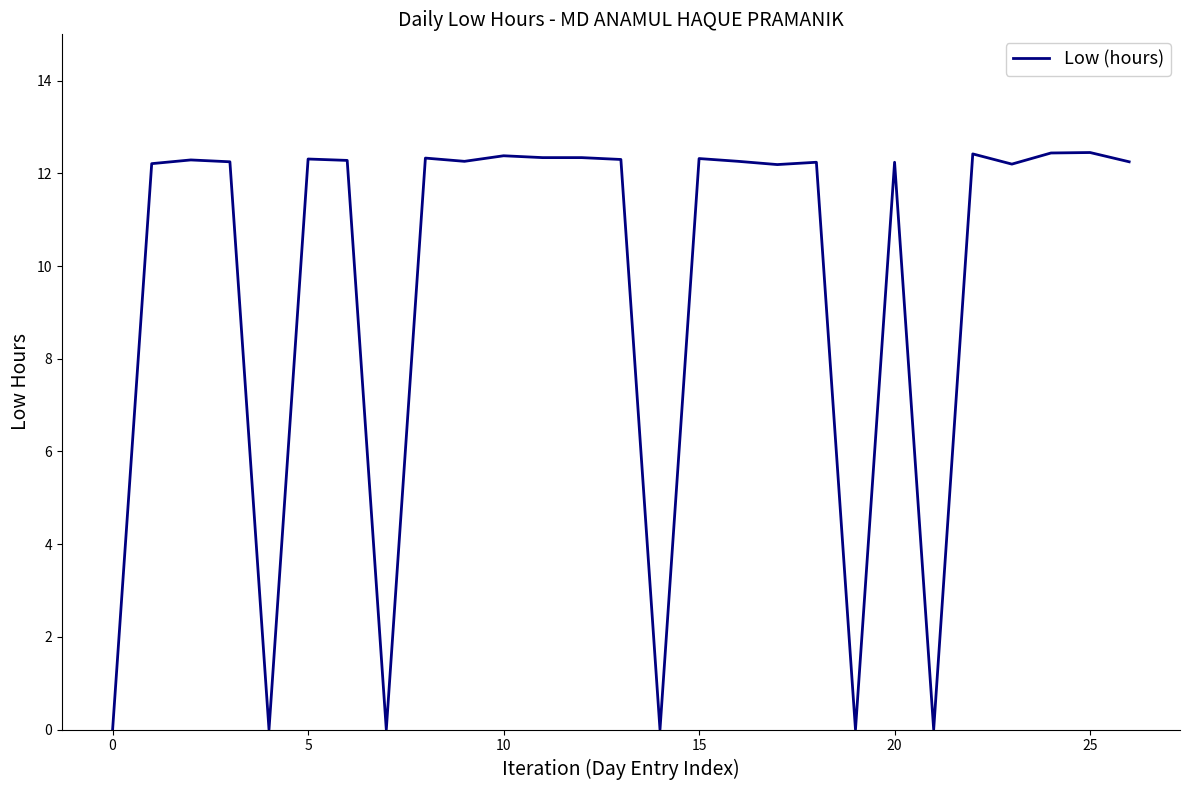

How many categories are shown in the chart?

27